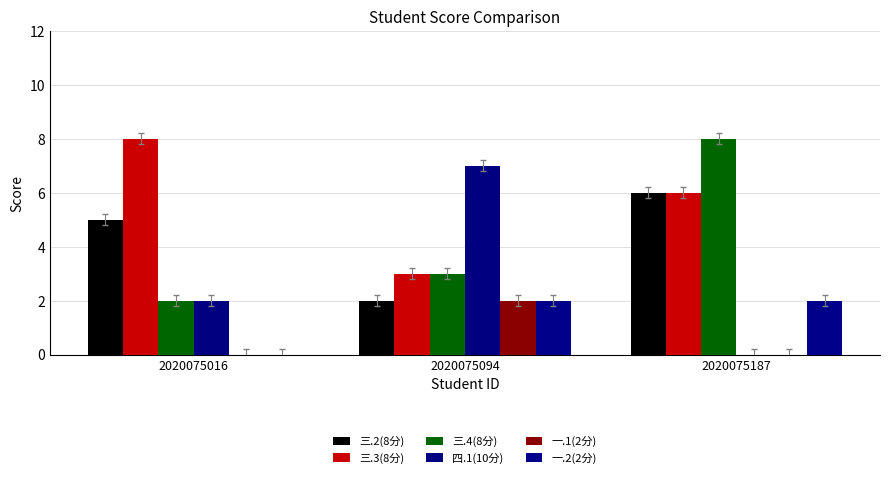

How many positive values does the 四.1(10分) series have?

2